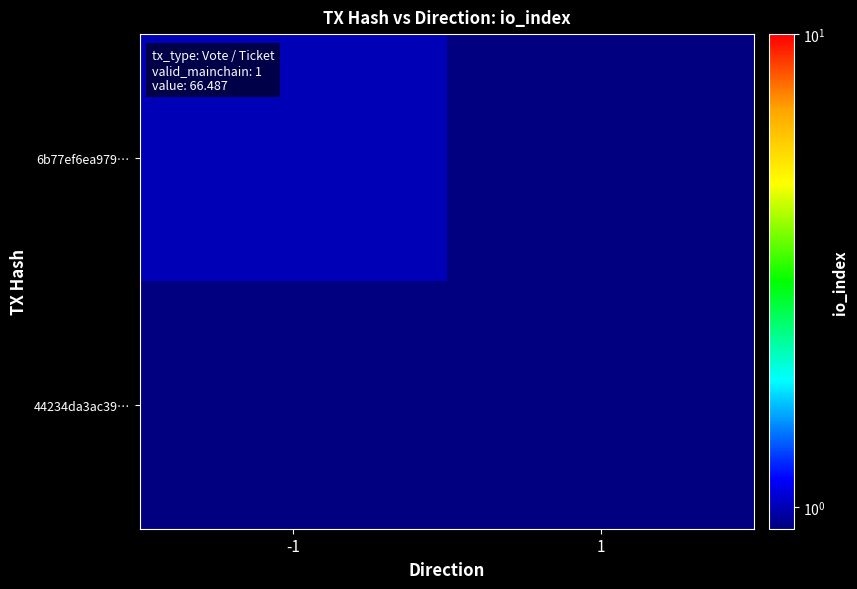

At which category is the sum across all series the highest?

-1